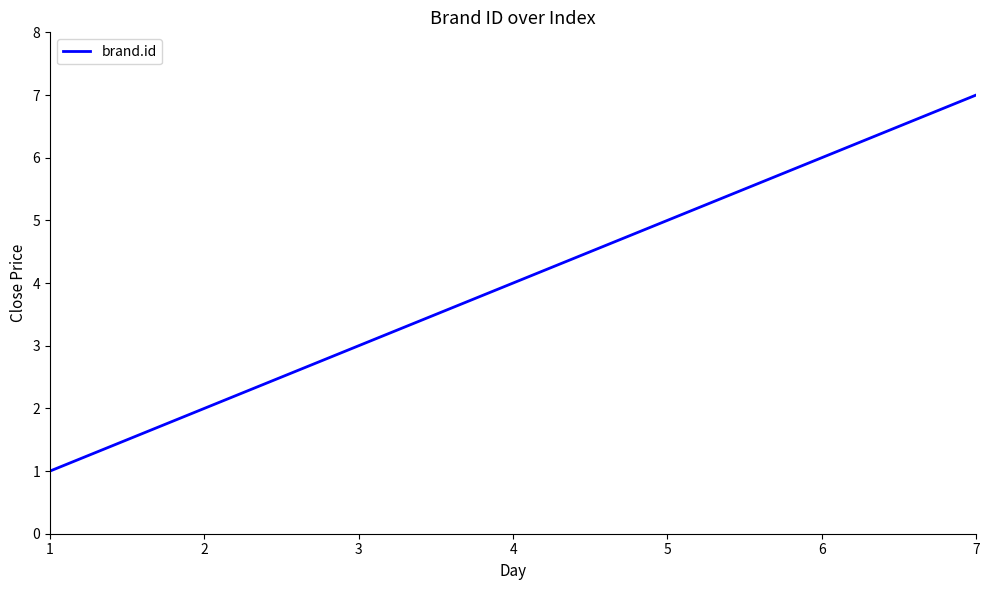

At which label is the value closest to 4?

4